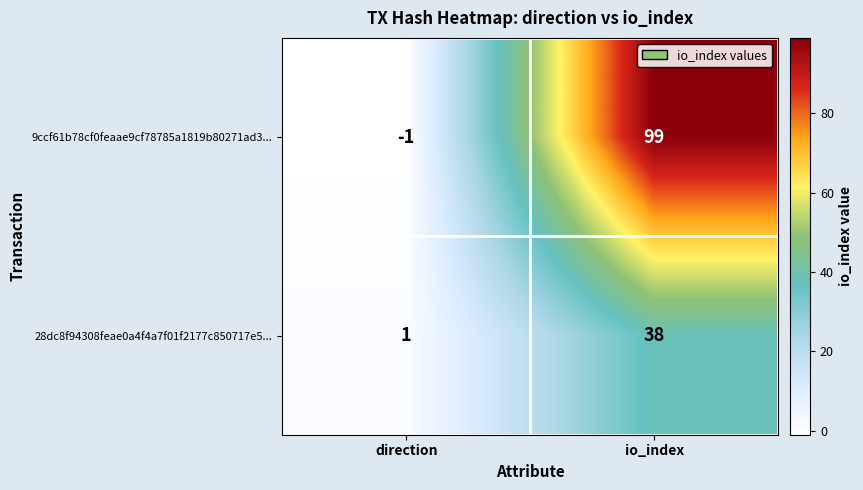

How many series are shown in this chart?

2